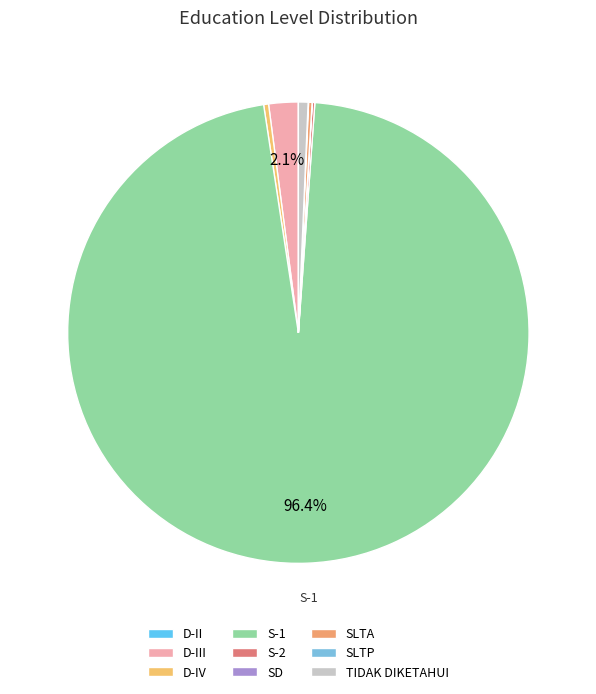

What is the total percentage of TIDAK DIKETAHUI and S-2?

0.9%